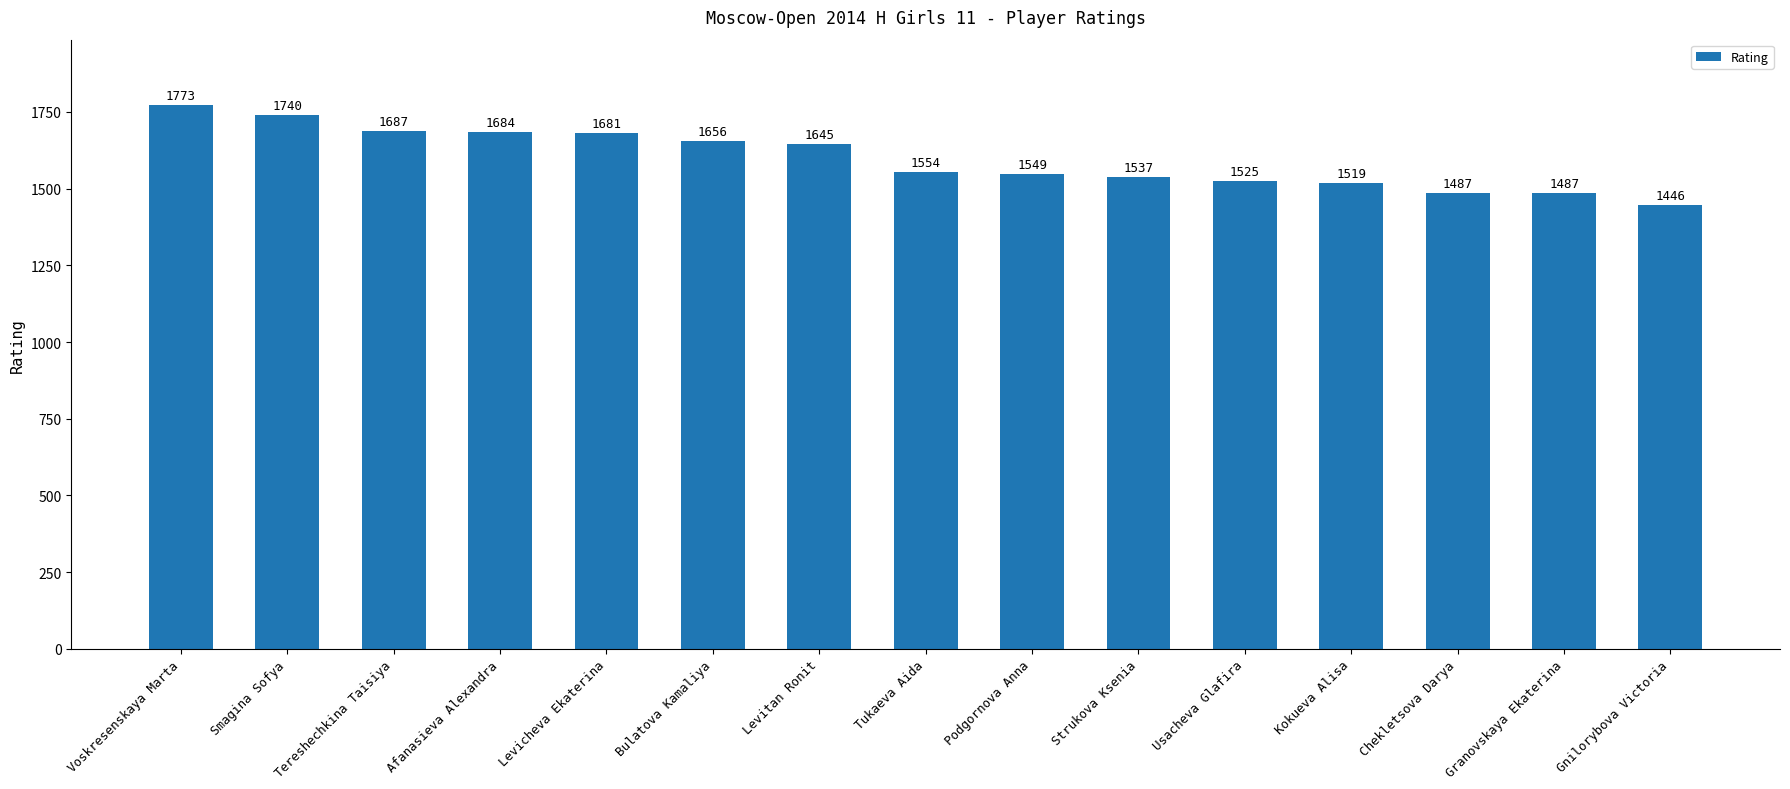

What is the difference between the second highest and minimum values?

294